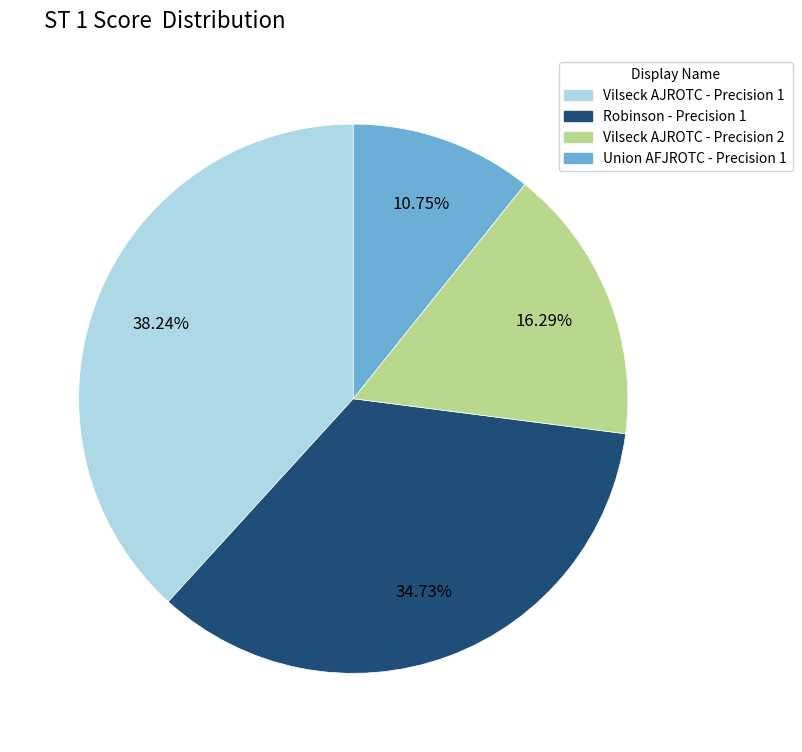

Count the number of slices in the pie.

4